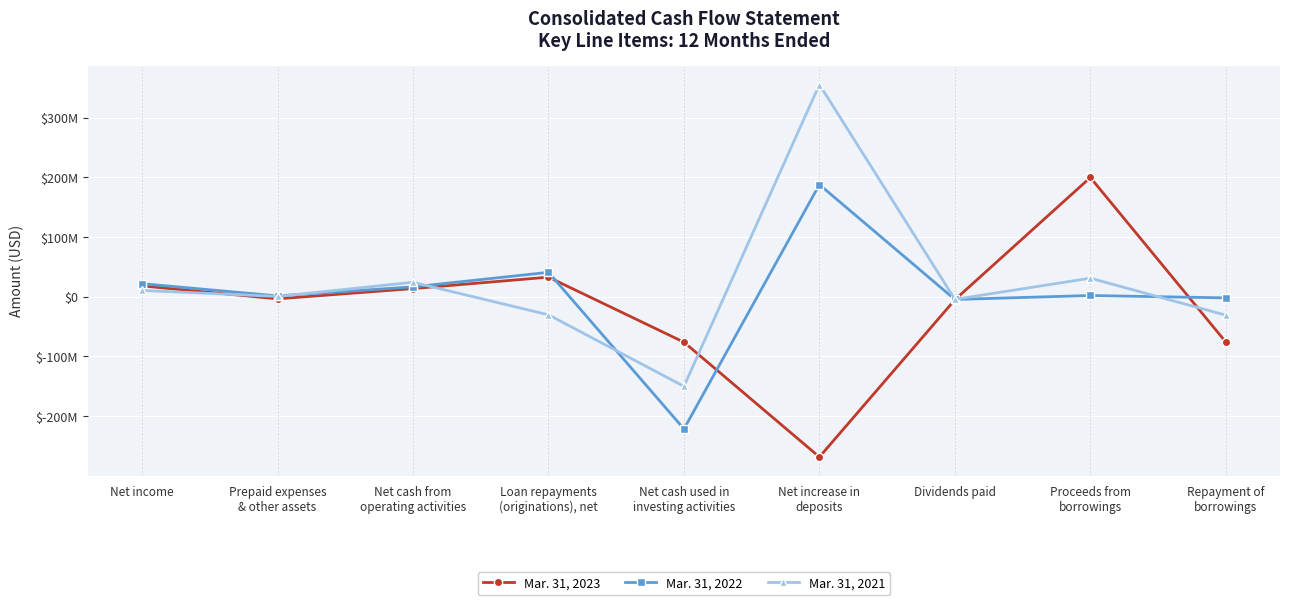

What are all the series names shown in the legend?

Mar. 31, 2023, Mar. 31, 2022, Mar. 31, 2021